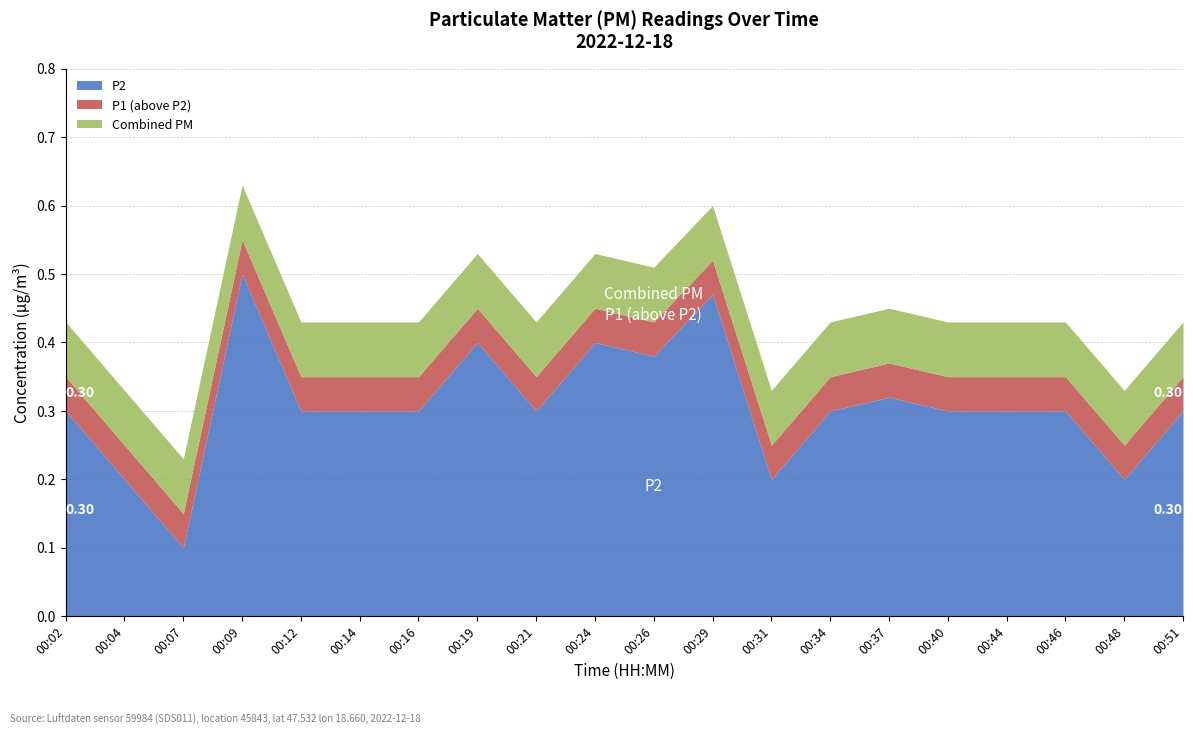

True or false: P2 and P1 intersect in this chart.

False